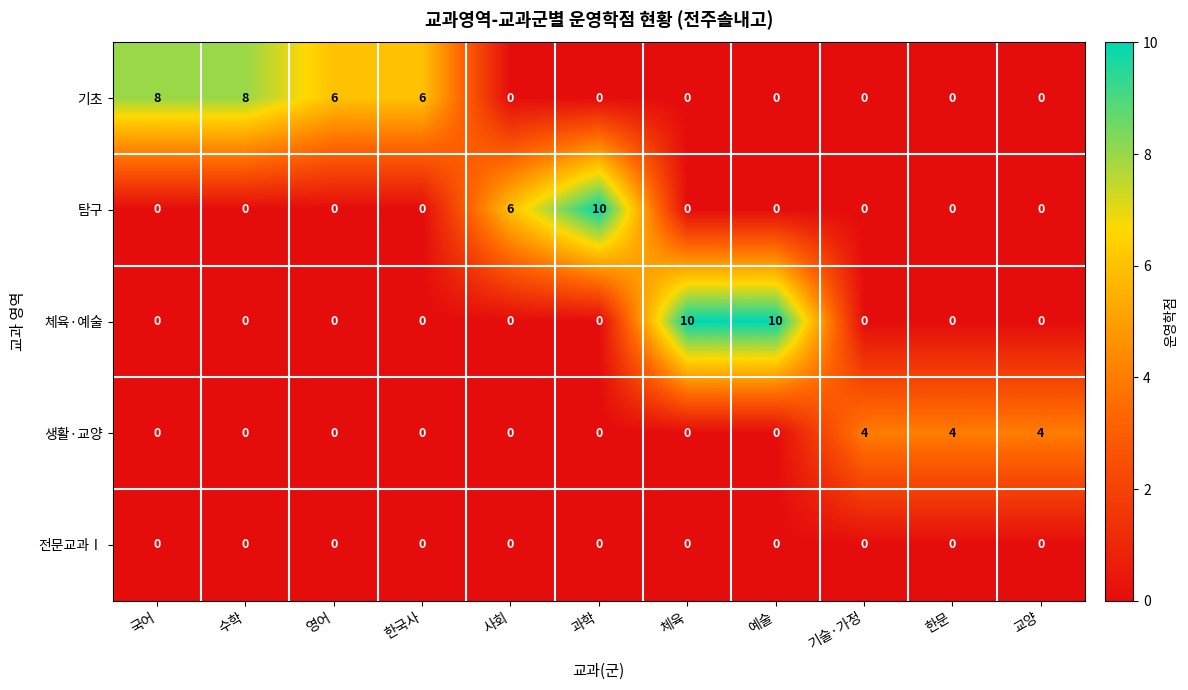

Is it true that 탐구 equals 6 at 체육?

False